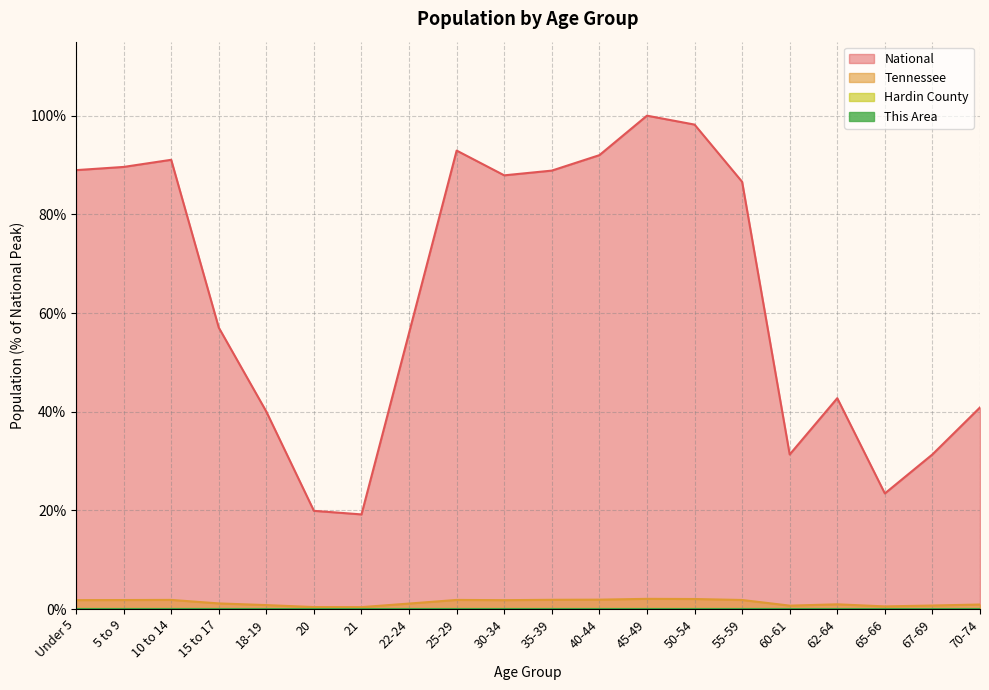

The Tennessee series shows 1.0 at 67-69. True or false?

False